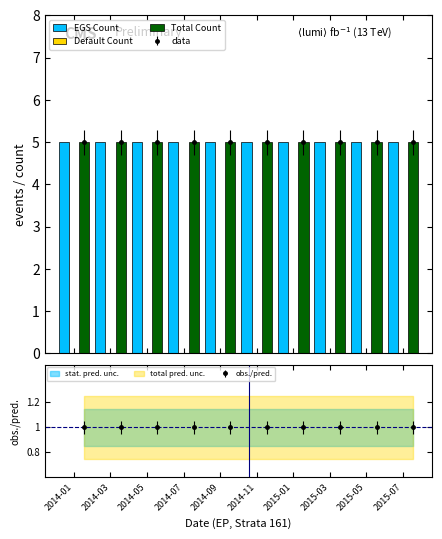

Which series has the widest spread of values?

EGS Count